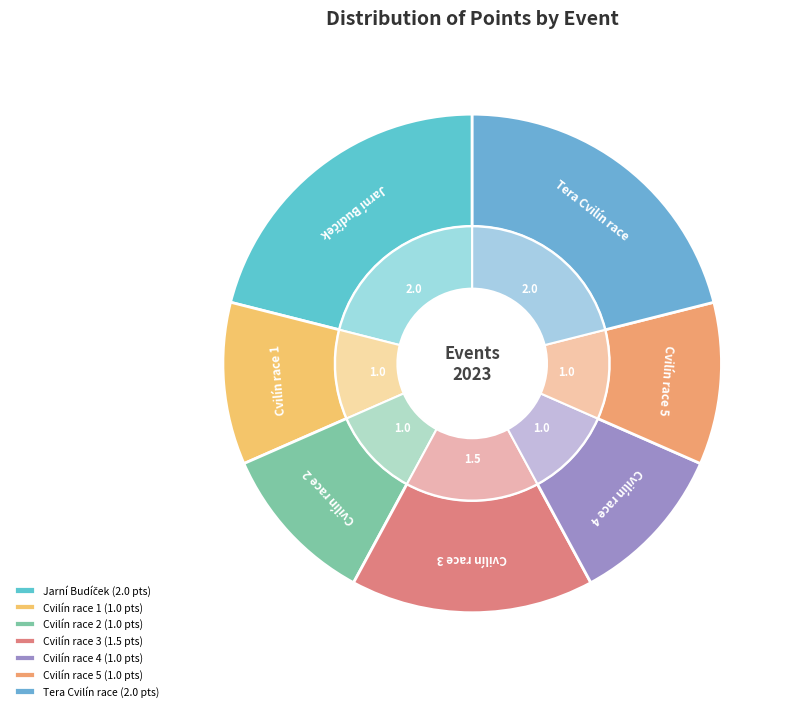

To the nearest percent, what is the difference between the largest and smallest slice percentages?

11%